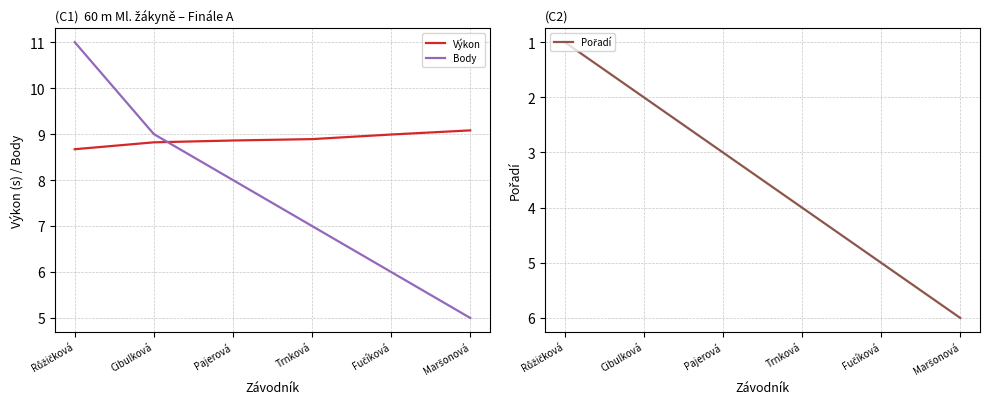

The Výkon series shows 13.7 at Trnková. True or false?

False